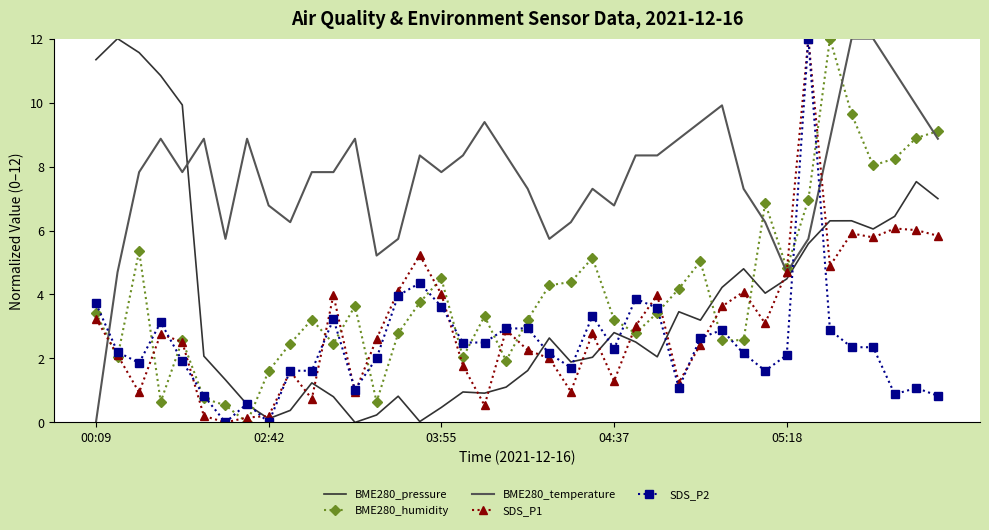

Which series has the largest total across all categories?

BME280_temperature